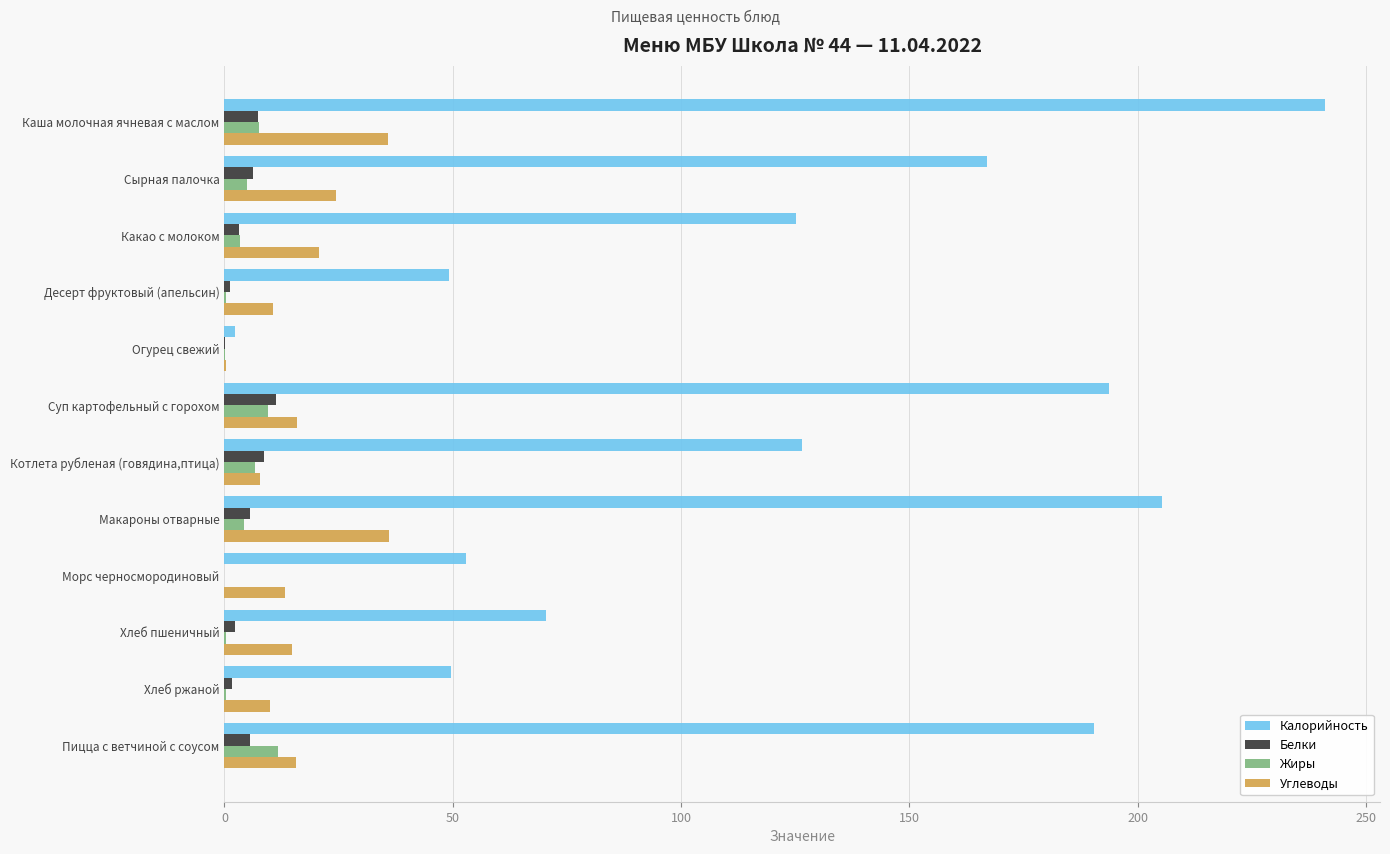

What is the total value across all series at Пицца с ветчиной с соусом?

223.4